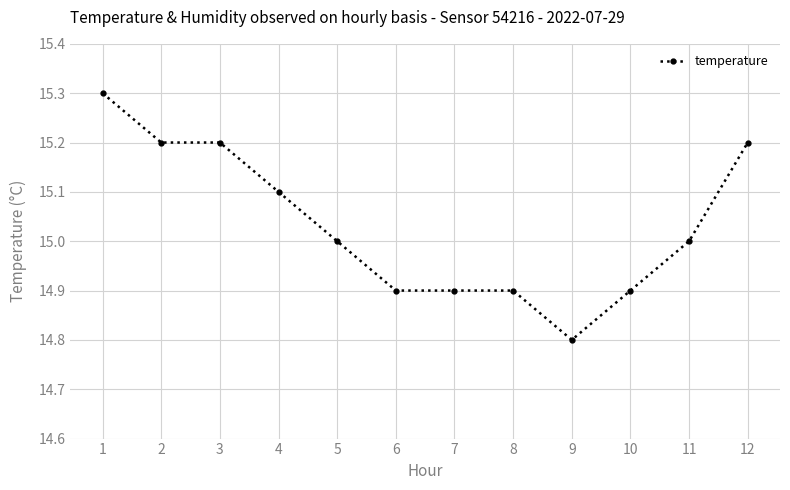

At which category does the chart reach its minimum across all series?

9